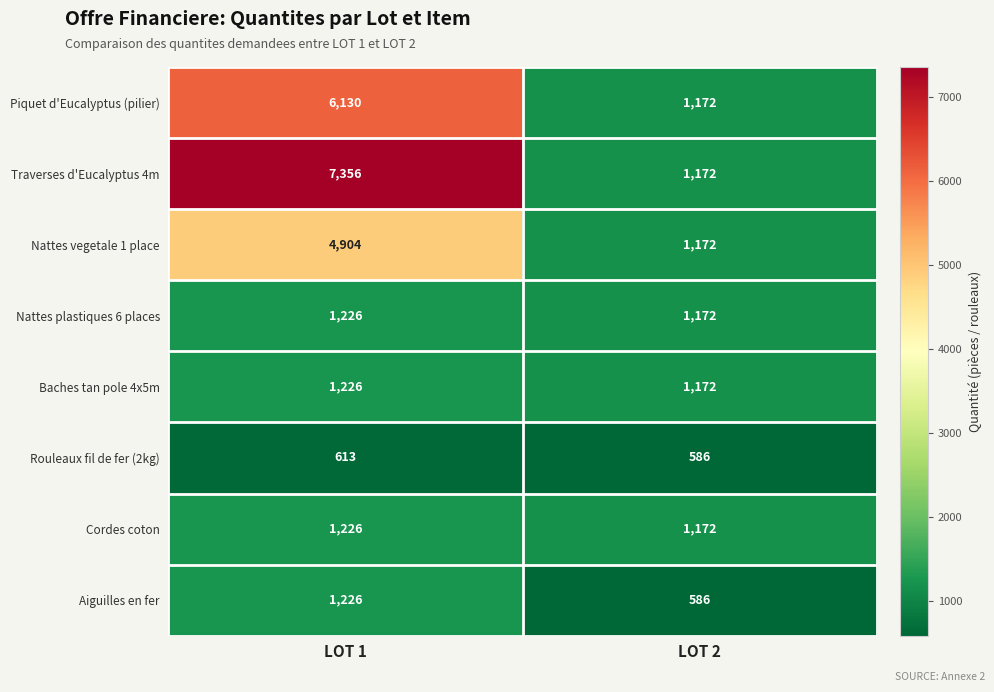

Reading left to right, what are all the values shown in this chart?

Piquet d'Eucalyptus (pilier): LOT 1=6130	LOT 2=1172
Traverses d'Eucalyptus 4m: LOT 1=7356	LOT 2=1172
Nattes vegetale 1 place: LOT 1=4904	LOT 2=1172
Nattes plastiques 6 places: LOT 1=1226	LOT 2=1172
Baches tan pole 4x5m: LOT 1=1226	LOT 2=1172
Rouleaux fil de fer (2kg): LOT 1=613	LOT 2=586
Cordes coton: LOT 1=1226	LOT 2=1172
Aiguilles en fer: LOT 1=1226	LOT 2=586